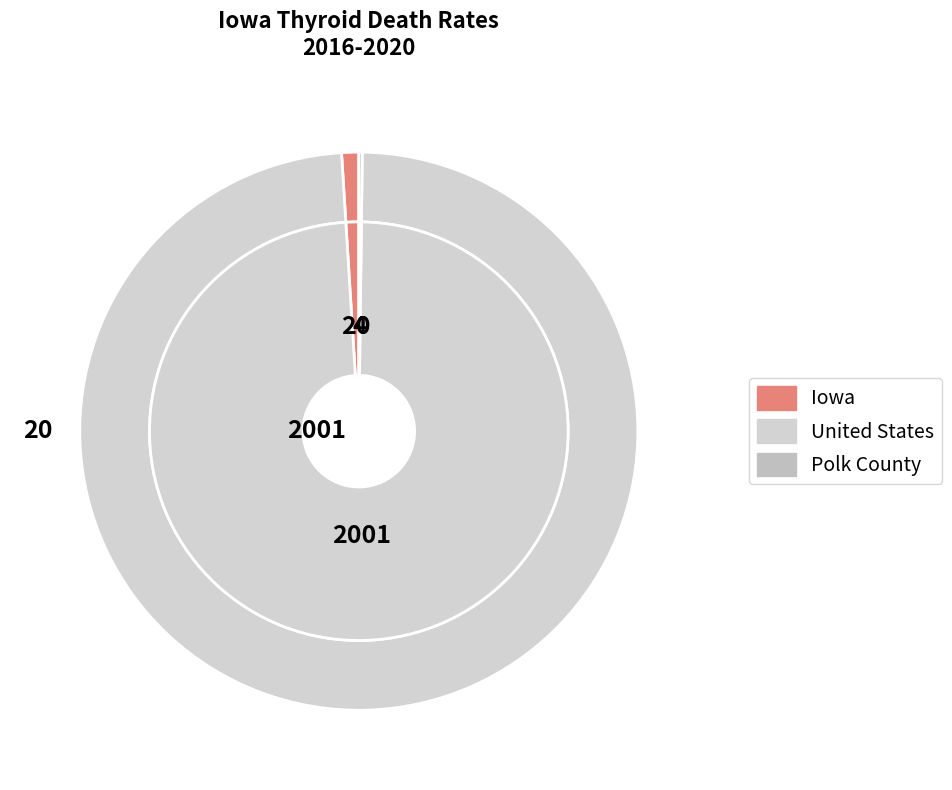

What is the majority slice?

United States